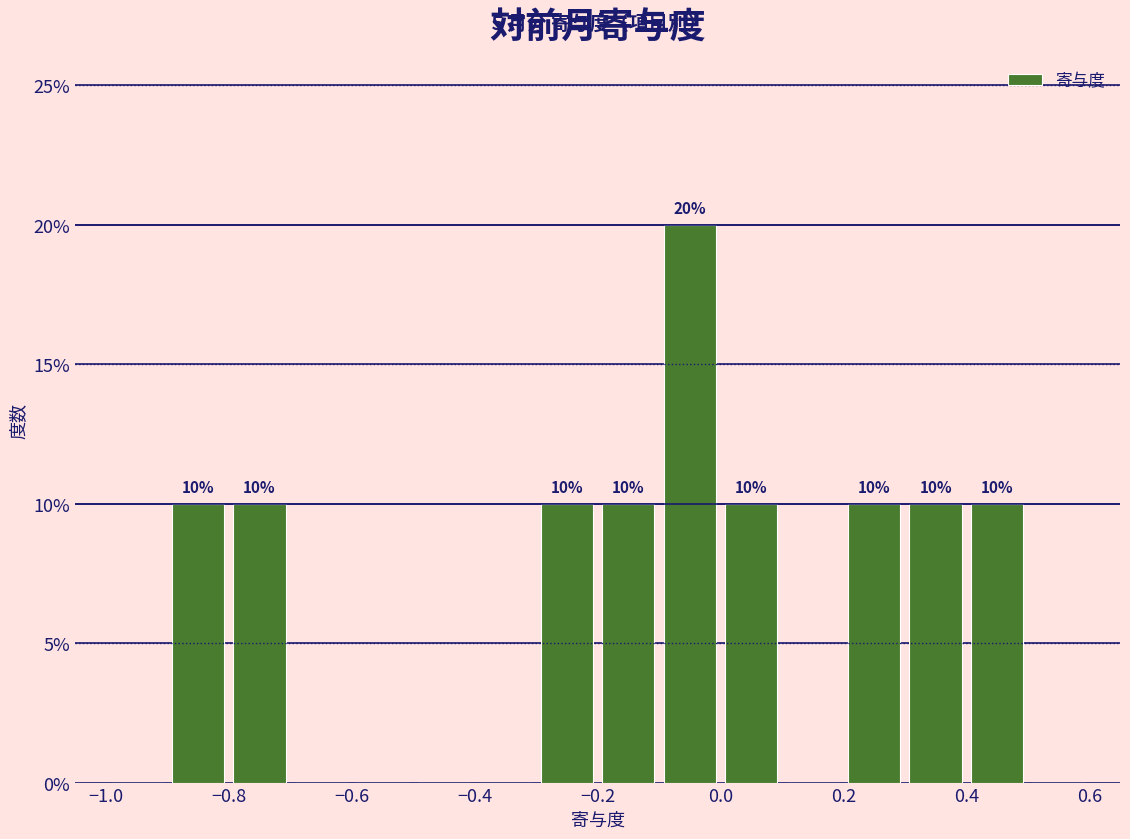

Which range on the x-axis has the tallest bar?

-0.1 to 0.0